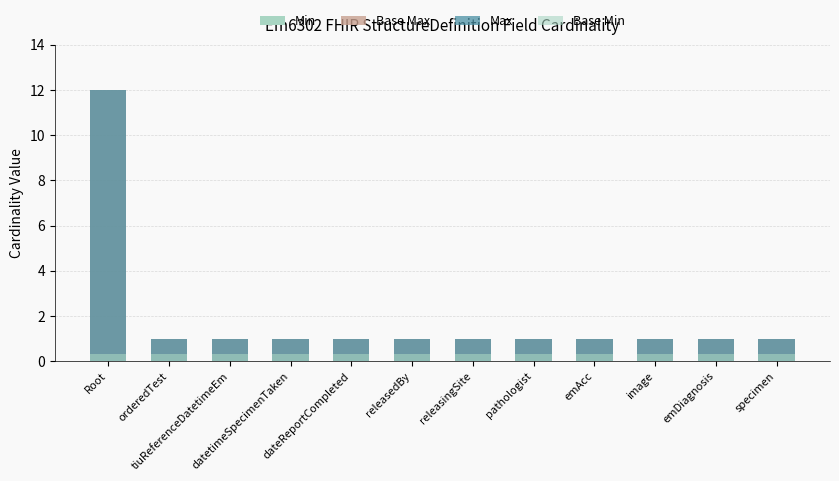

Is the value of Base Max at emDiagnosis greater than the value of Base Min at datetimeSpecimenTaken?

Yes